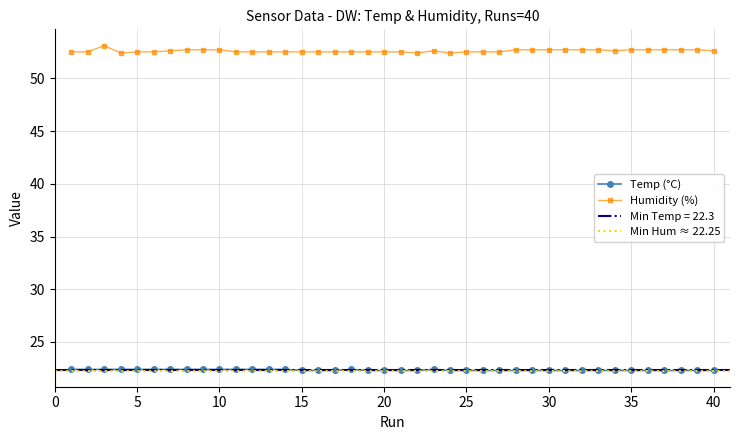

Which series has the largest range (max minus min)?

Humidity